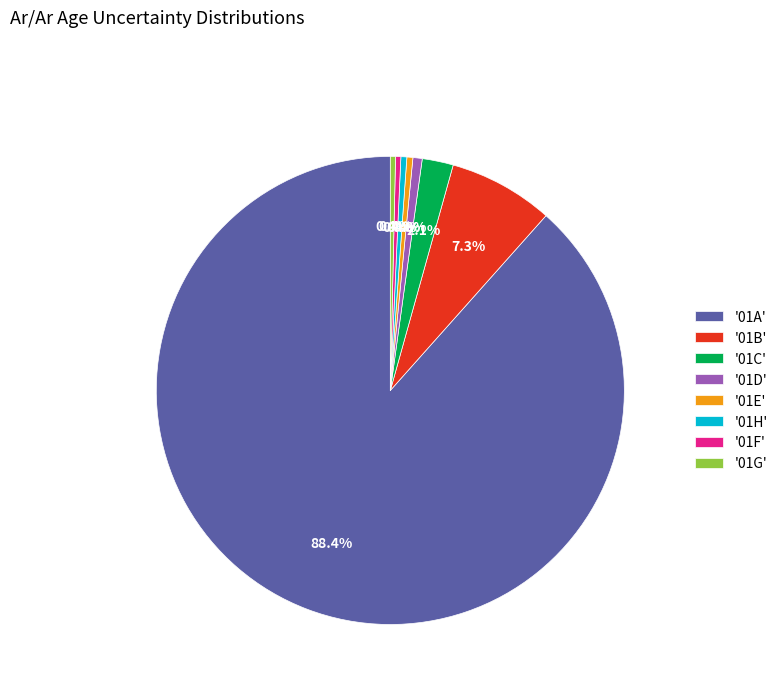

What is the majority slice?

'01A'